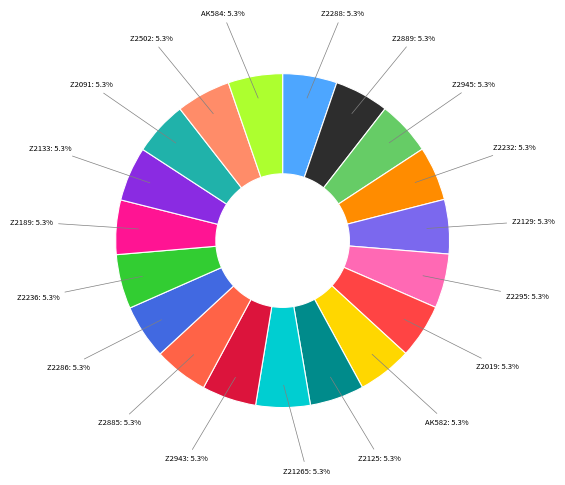

Approximately how many times larger is the value at AK584 compared to Z2286?

1.0